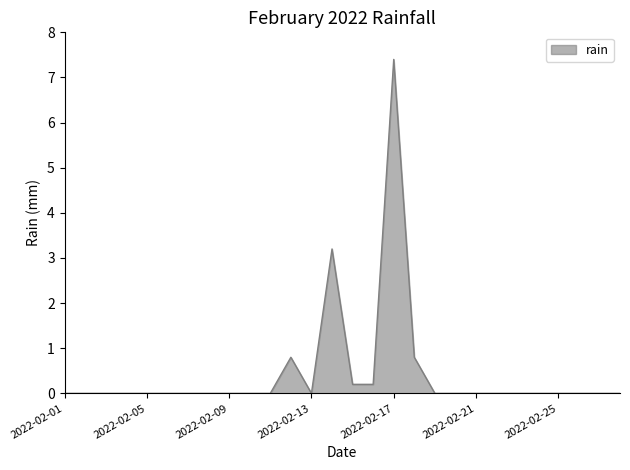

What is the difference between the maximum and minimum values?

7.4